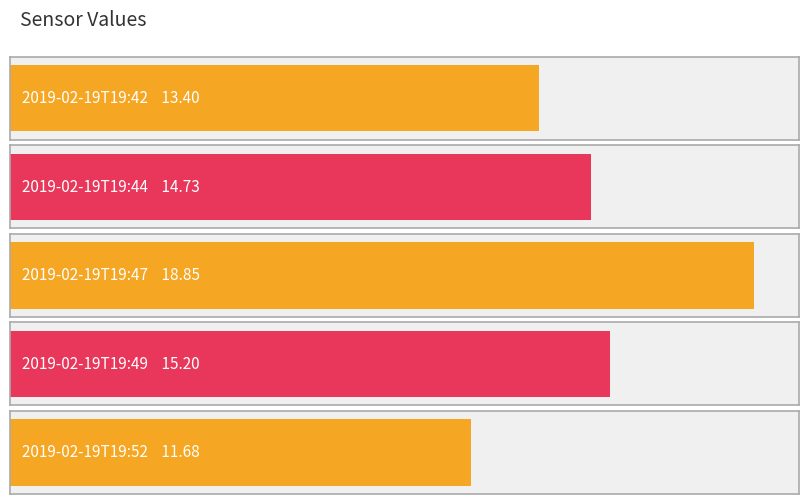

At which label is the value closest to 15?

2019-02-19T19:49